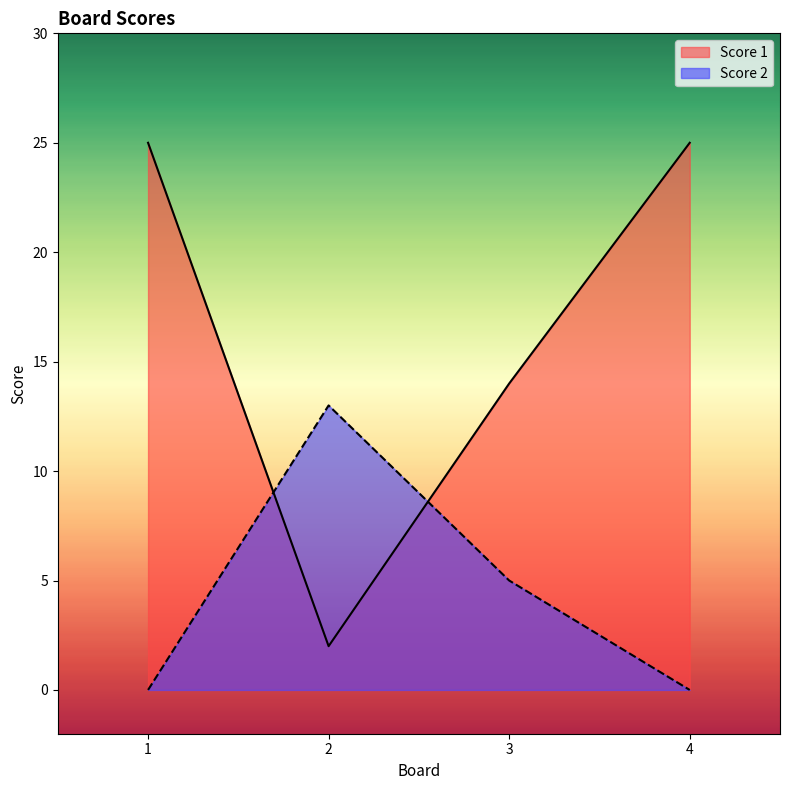

What is the sum of all Score 2 values?

18